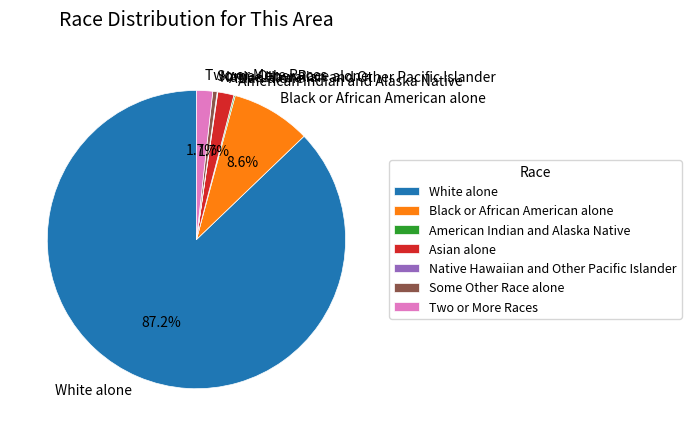

Does White alone represent more than half of the total?

Yes